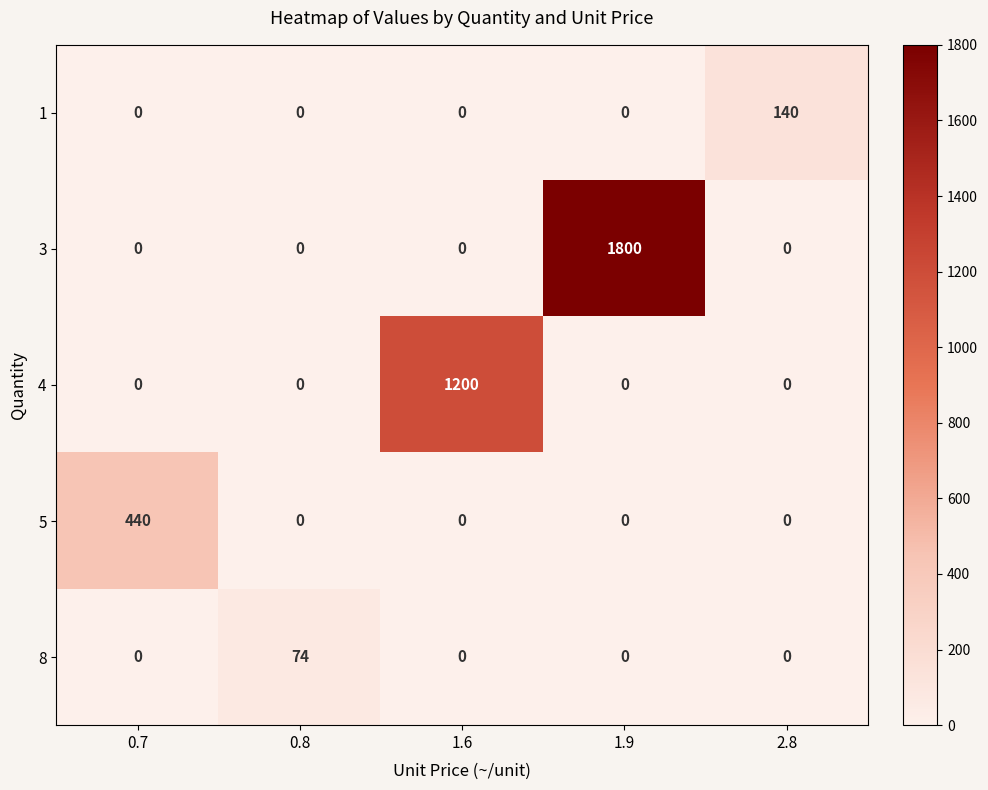

List the series in order of their peak value, highest first.

3, 4, 5, 1, 8